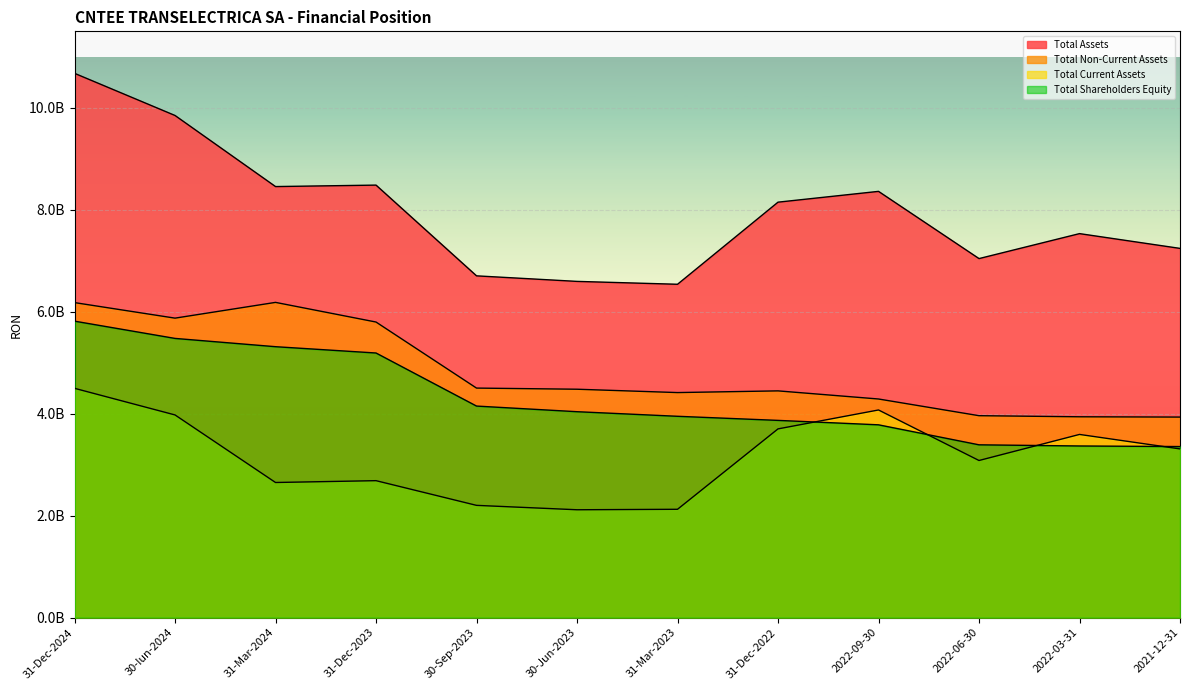

What is the value of the Total Current Assets point at the 2nd from the left?

3975181881